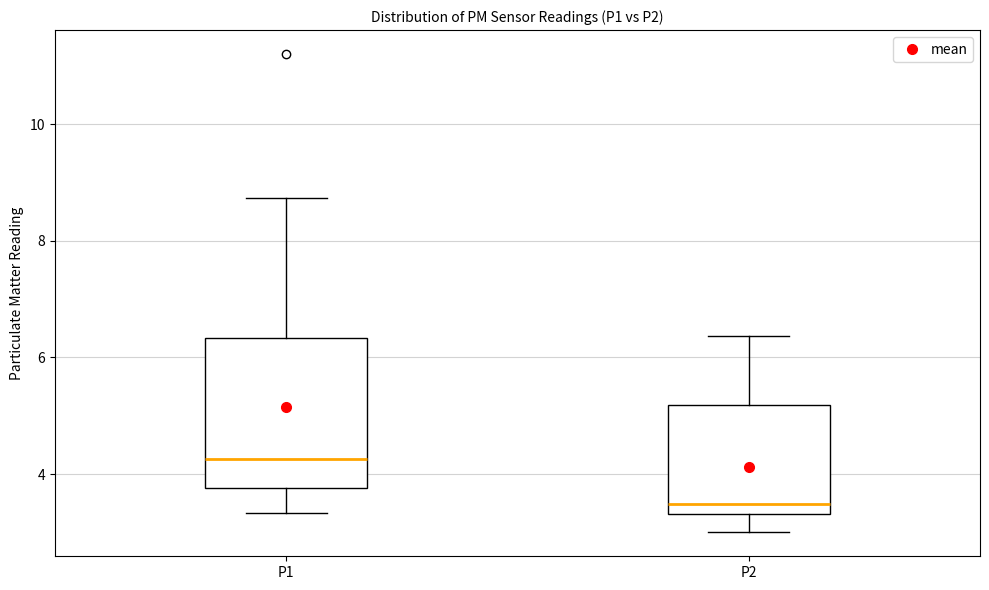

Comparing the boxes themselves (not the whiskers), which one is the tallest?

P1